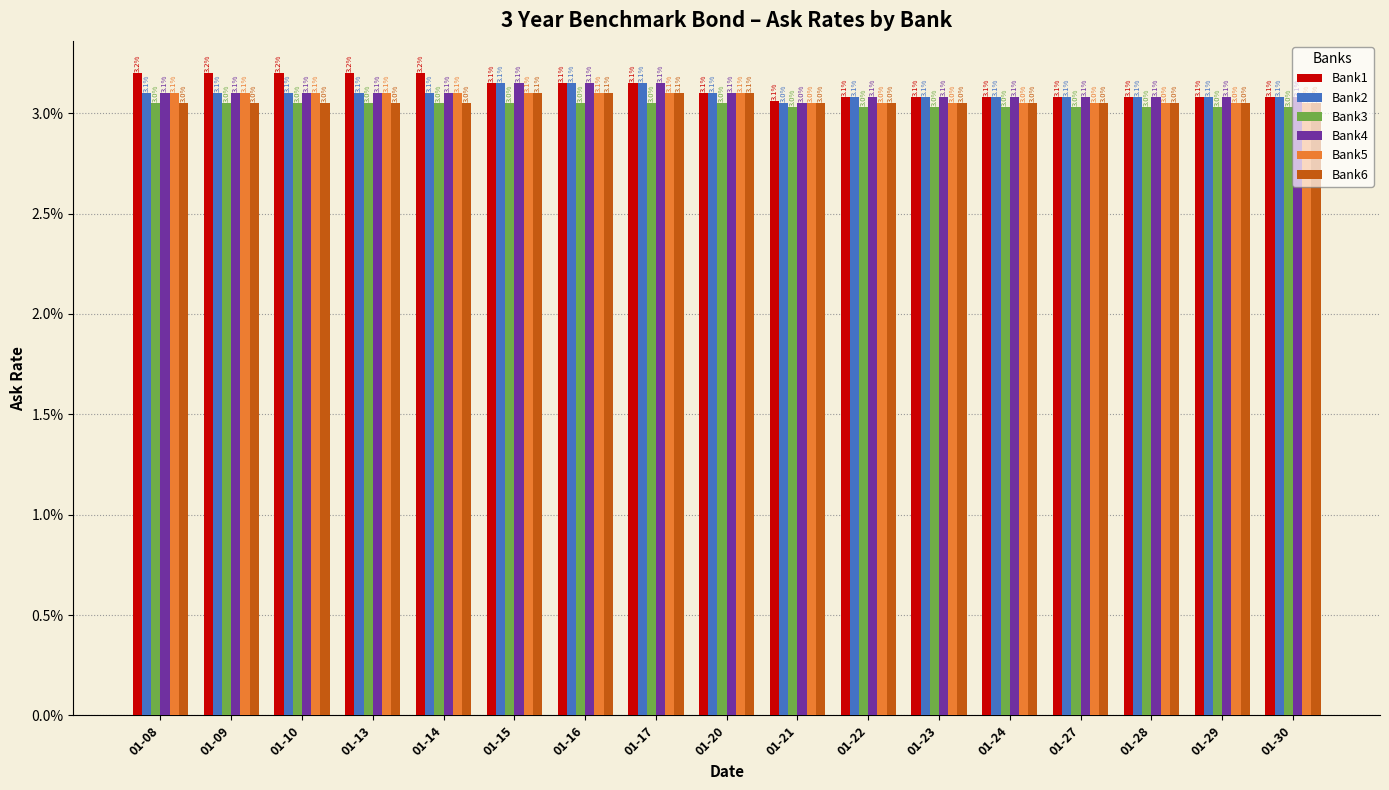

Are the bars grouped side by side (vs. stacked)?

Yes